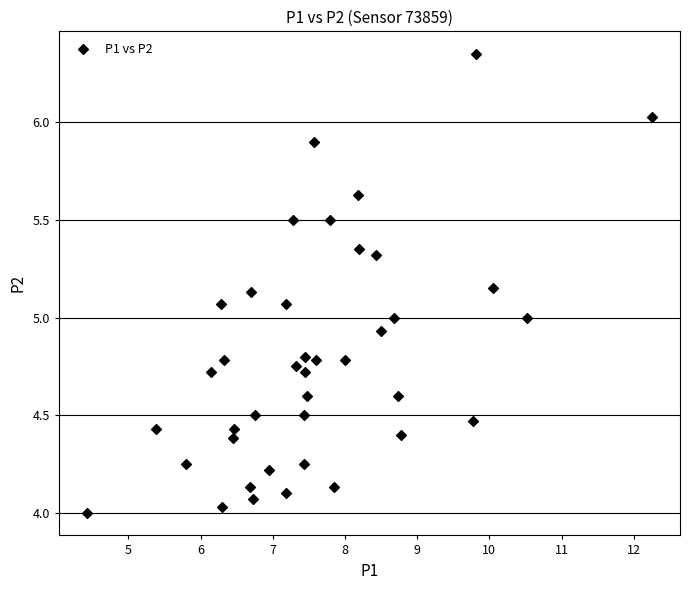

What is the range of X values (max minus min)?

7.8